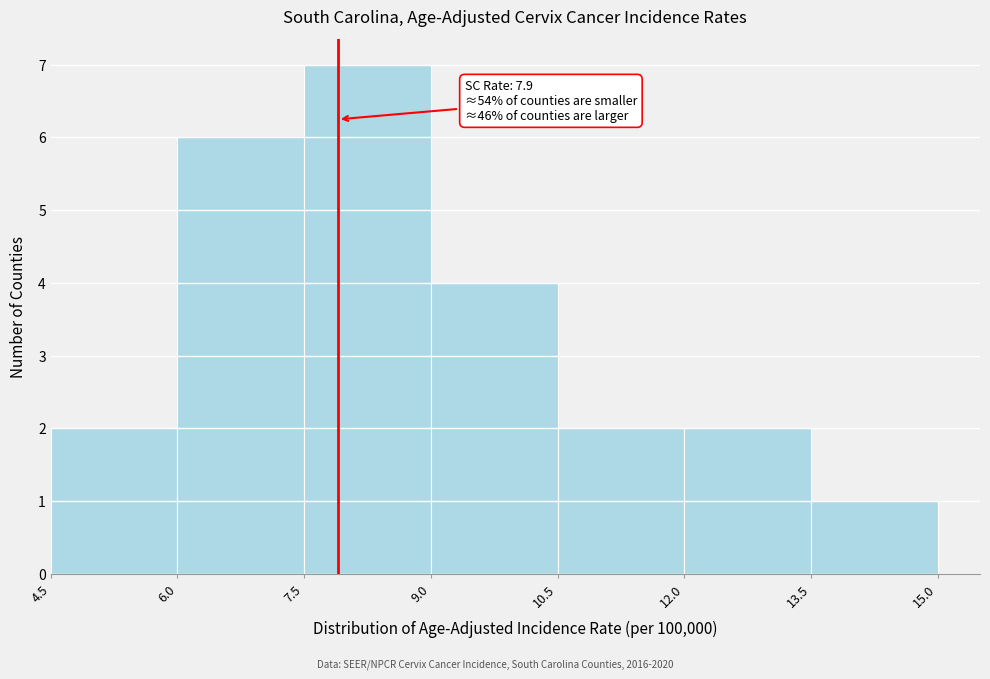

Which range on the x-axis has the tallest bar?

7.5 to 9.0